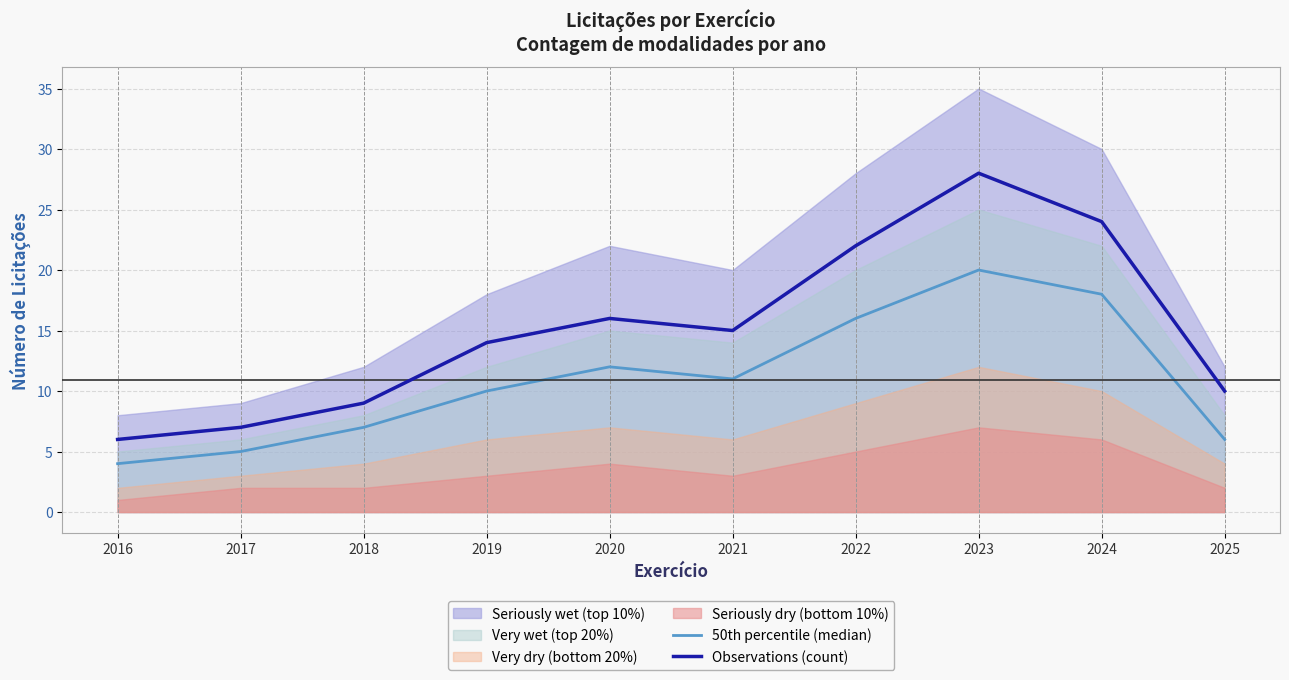

List the labels in order of 50th percentile (median) value, largest first.

2023, 2024, 2022, 2020, 2021, 2019, 2018, 2025, 2017, 2016